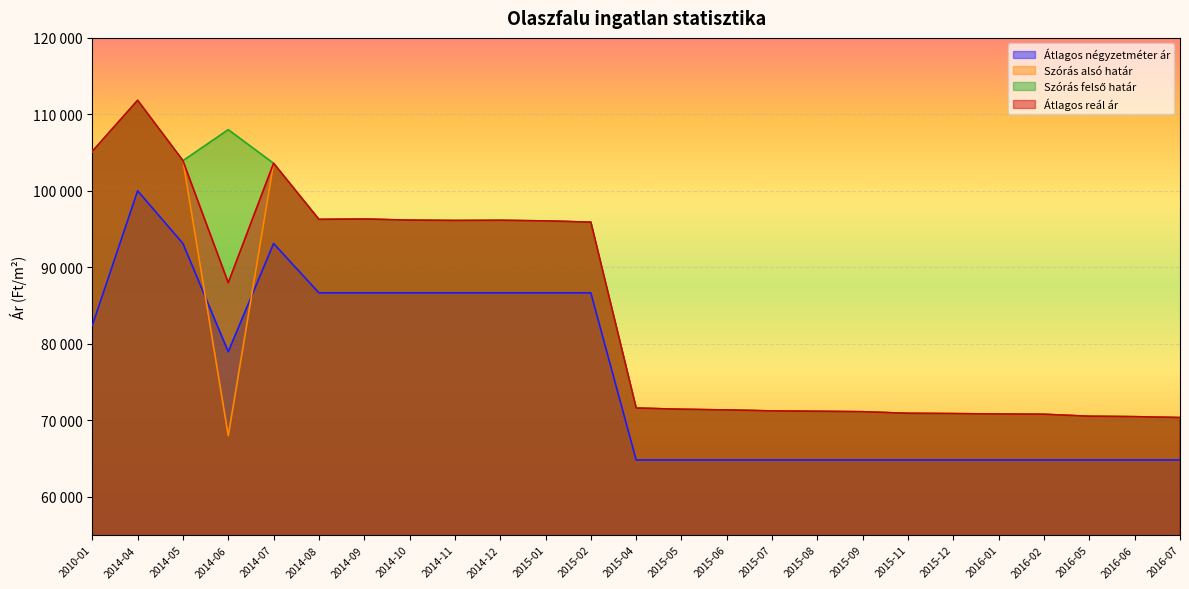

What are all the series names shown in the legend?

Átlagos négyzetméter ár, Szórás alsó határ, Szórás felső határ, Átlagos reál ár